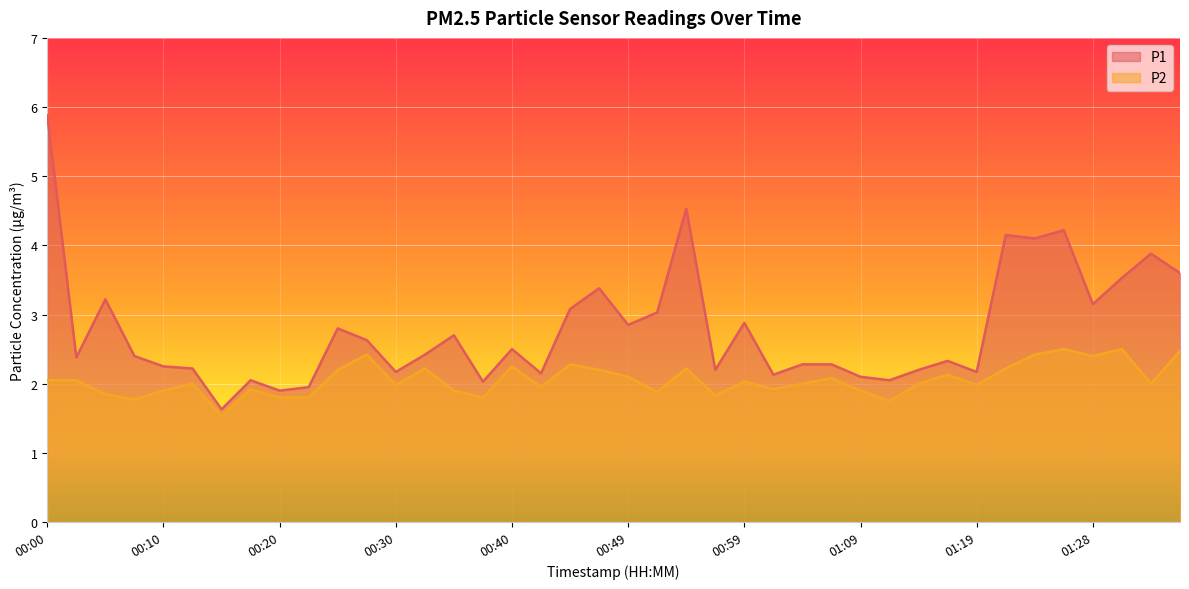

What is the highest value of the P1 series?

5.9